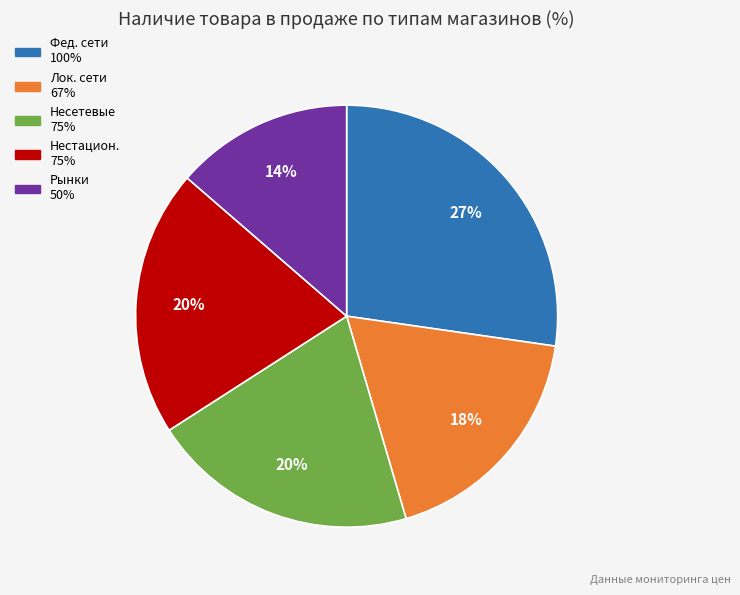

Is there a majority slice in this chart?

No